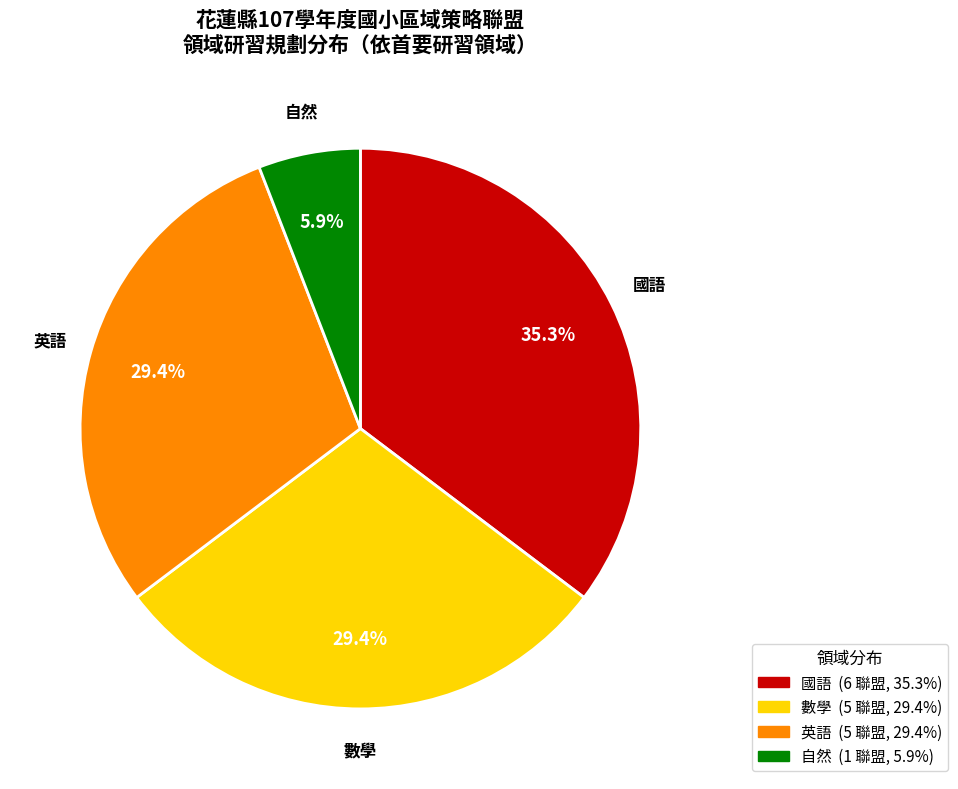

Does 數學 represent more than half of the total?

No